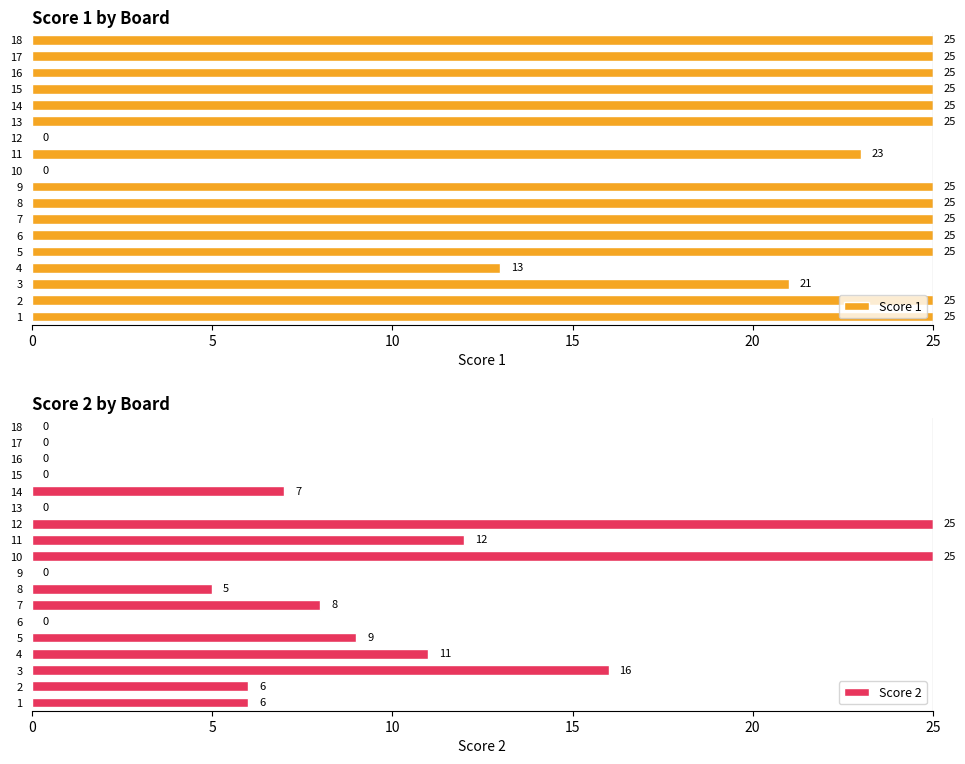

Reading right to left, extract all data points from this chart.

Score 1: 25	25	25	25	25	25	0	23	0	25	25	25	25	25	13	21	25	25
Score 2: 0	0	0	0	7	0	25	12	25	0	5	8	0	9	11	16	6	6